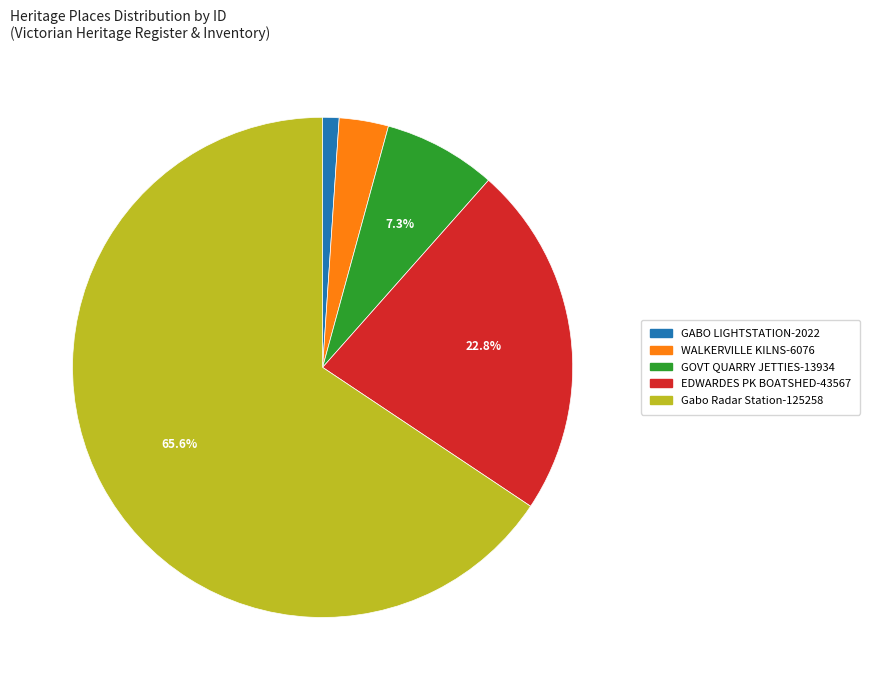

Does any single category account for the majority?

Yes